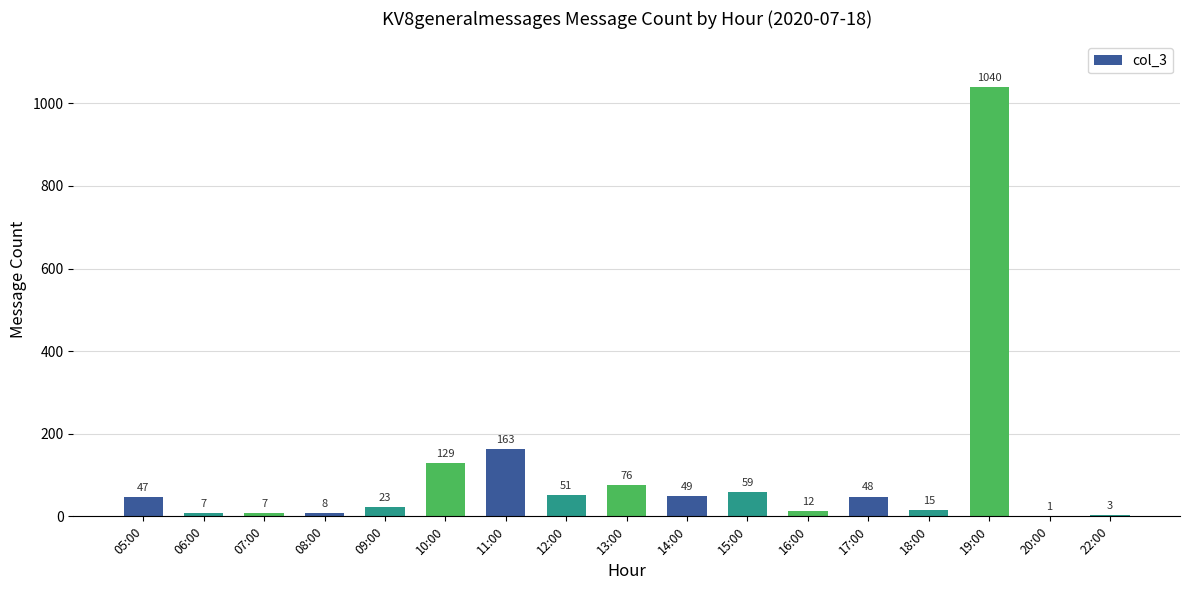

Where is the data nearest to the value 520?

11:00